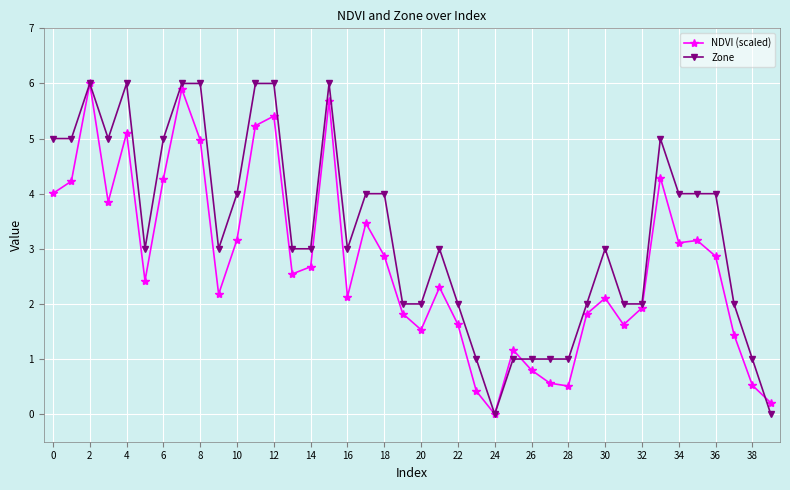

List the series in order of their overall mean, lowest first.

NDVI (scaled), Zone